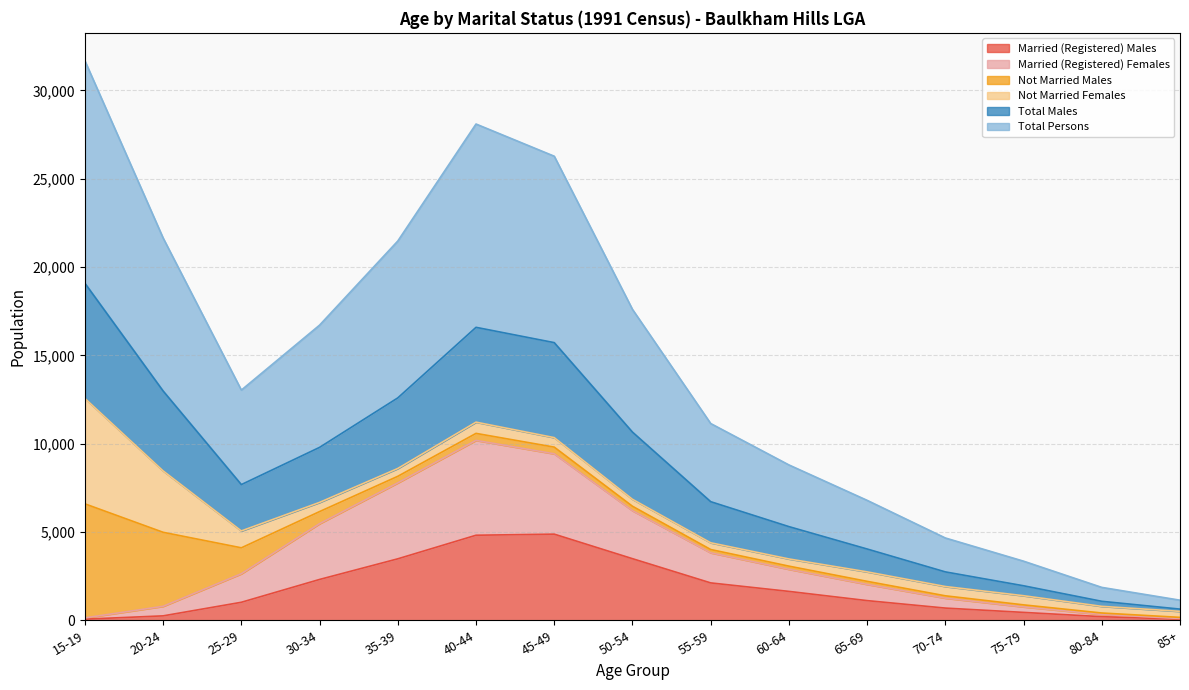

What is the sum of the Married (Registered) Males values at 60-64 and 70-74?

2325